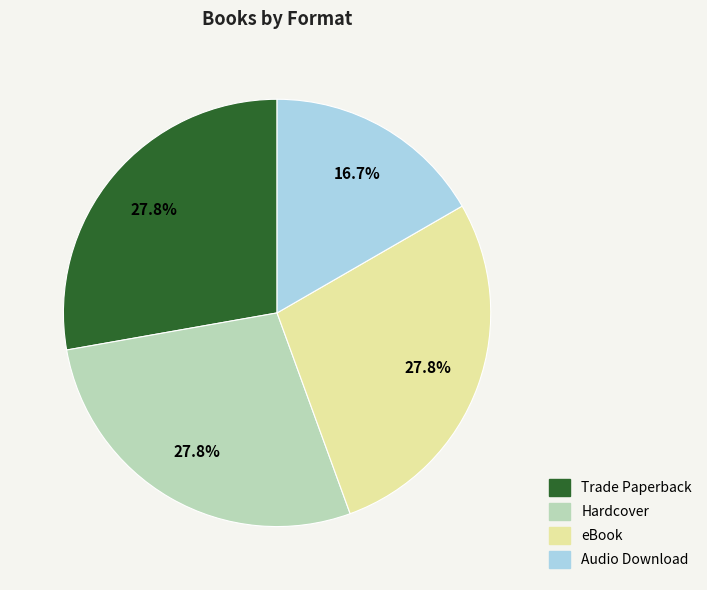

Does Trade Paperback account for over 50% of the chart?

No